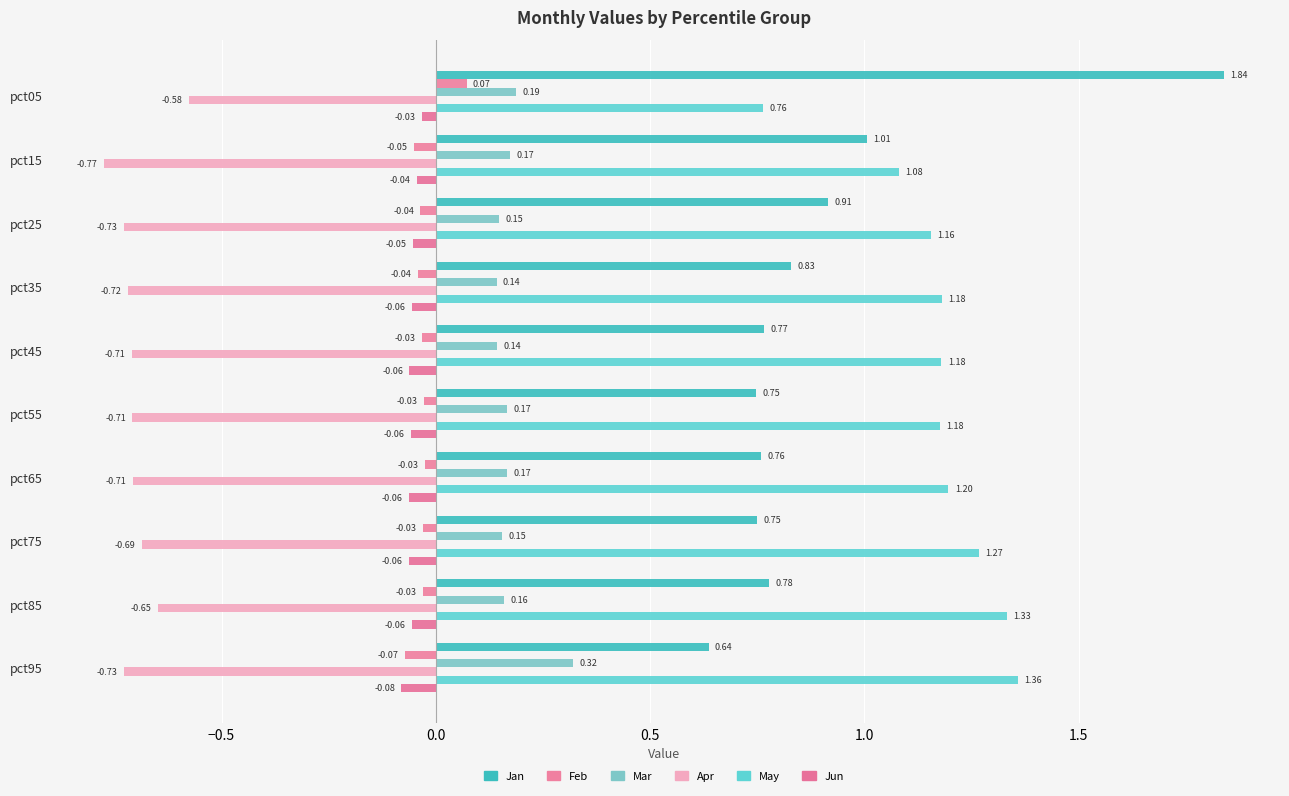

Count the number of data series in this chart.

6